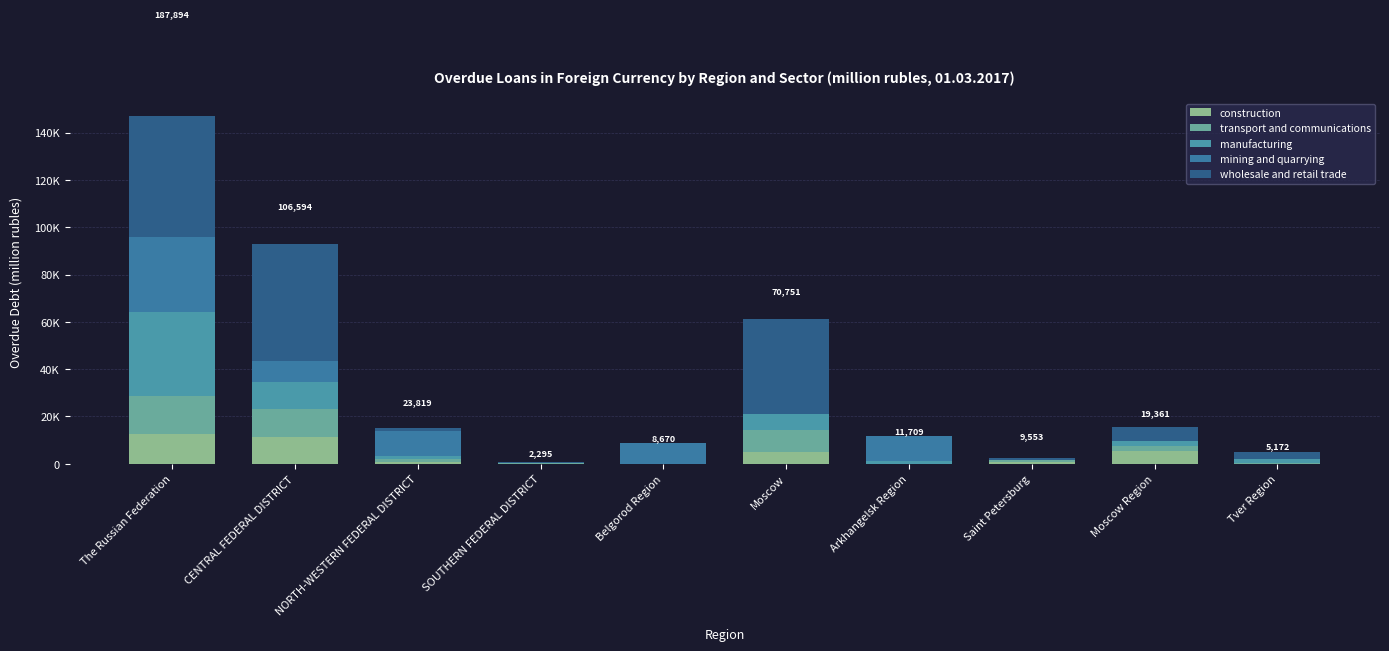

Is it true that mining and quarrying equals 0 at SOUTHERN FEDERAL DISTRICT?

True